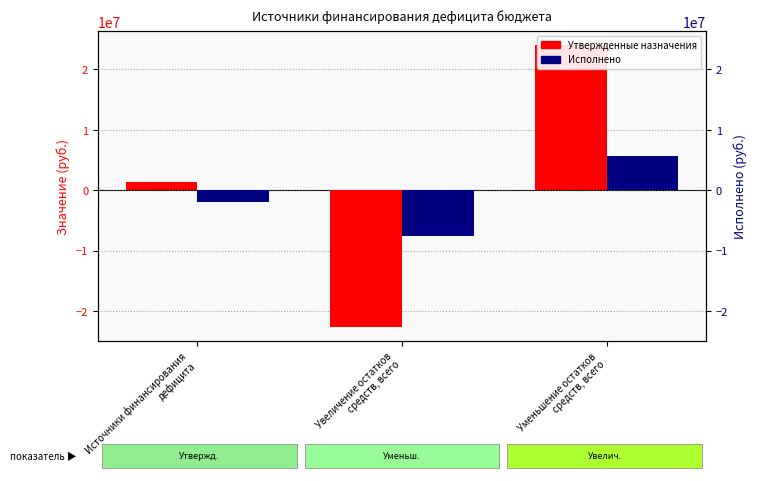

How many values in Исполнено are below zero?

2